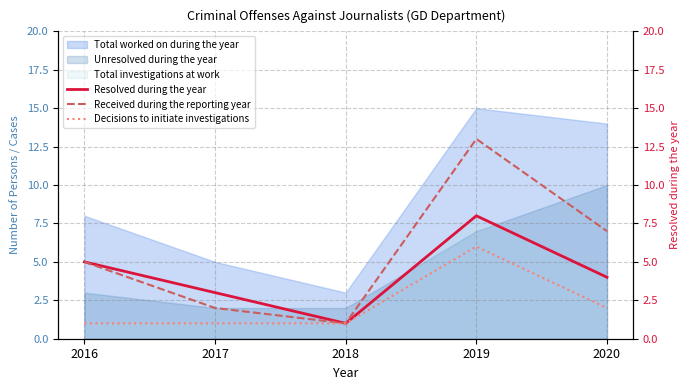

True or false: Resolved during the year and Decisions to initiate investigations cross at least once.

False